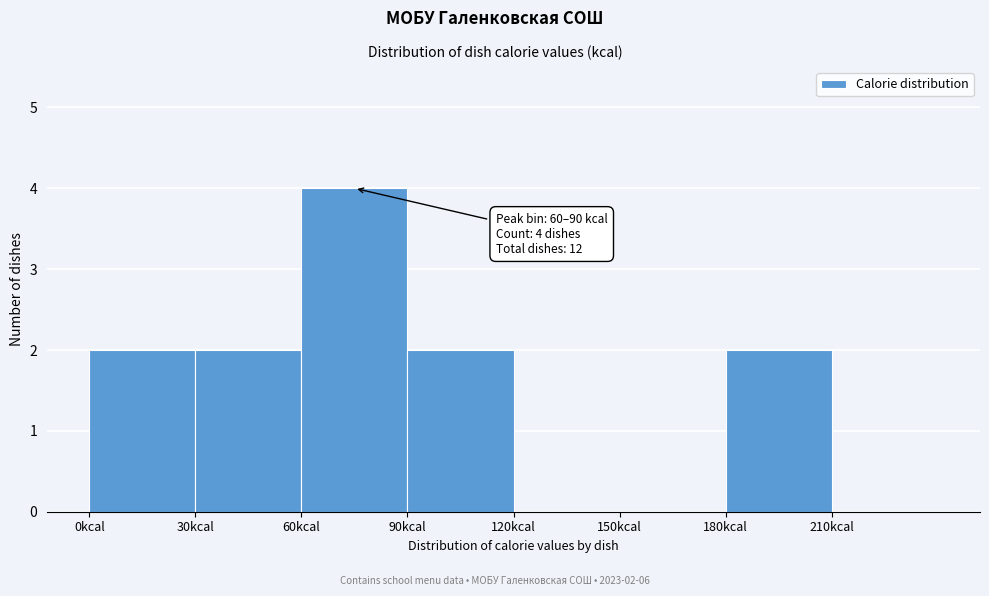

Over which range of the x-axis is the bar tallest?

60 to 90